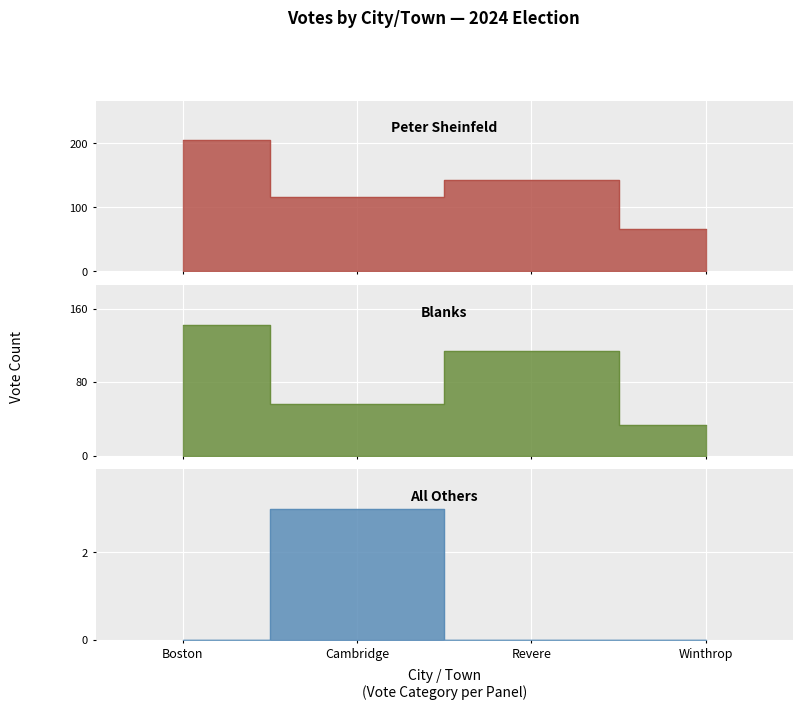

At which category does Blanks reach its first local peak?

Revere